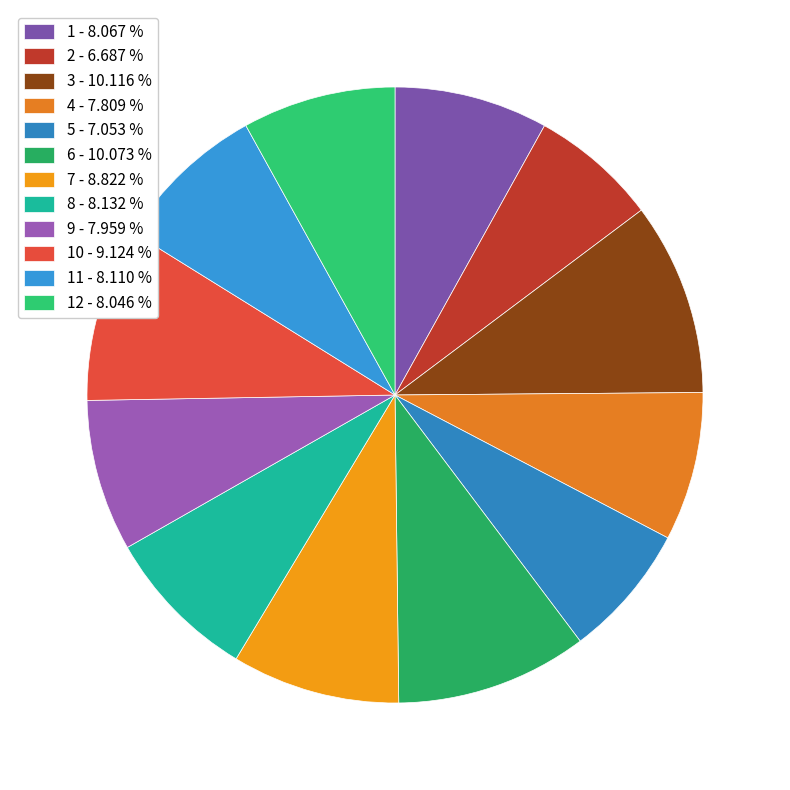

Count the number of slices in the pie.

12